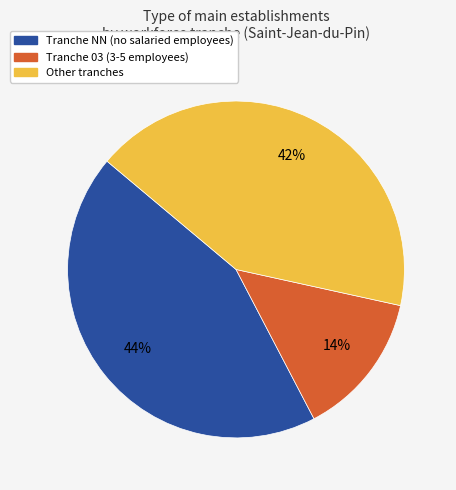

Does any single category account for the majority?

No